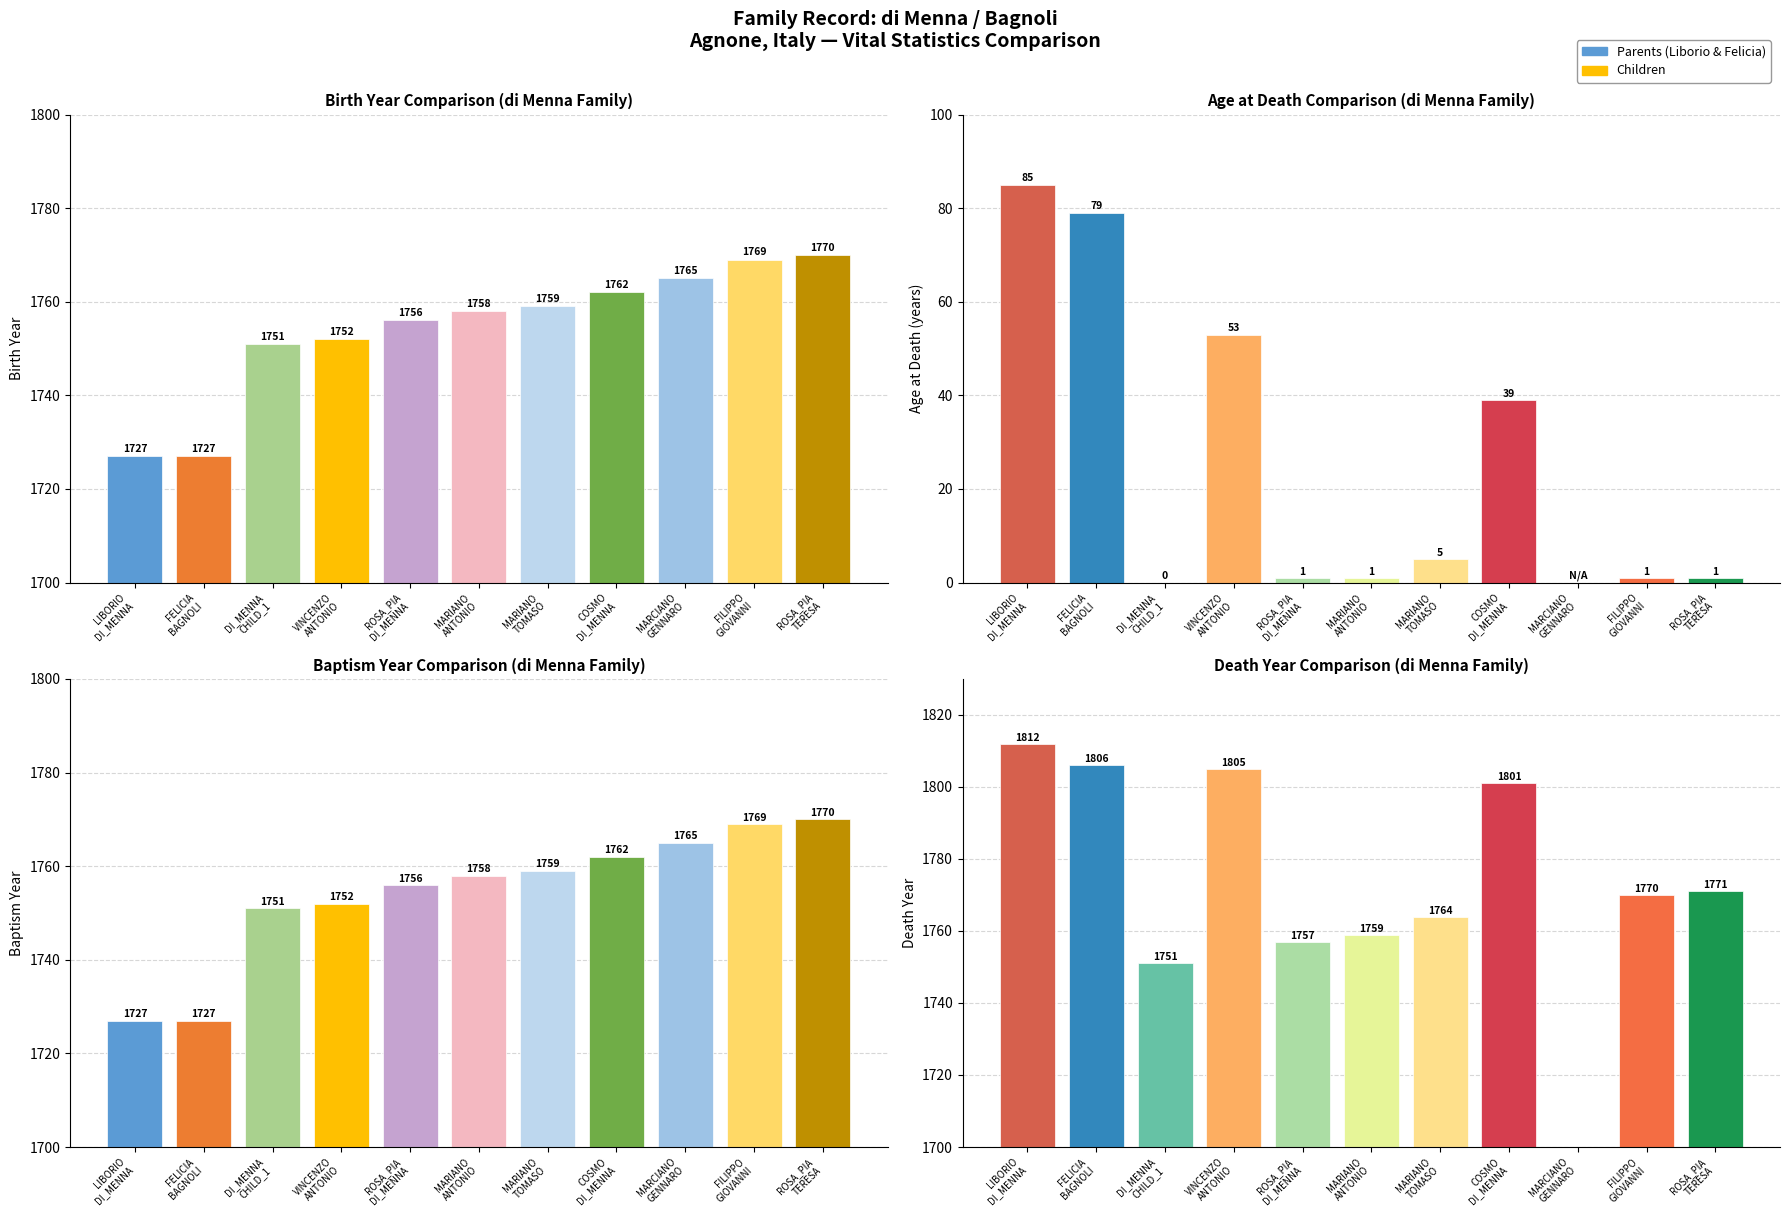

Which has a higher value, FELICIA BAGNOLI or MARIANO ANTONIO?

MARIANO ANTONIO